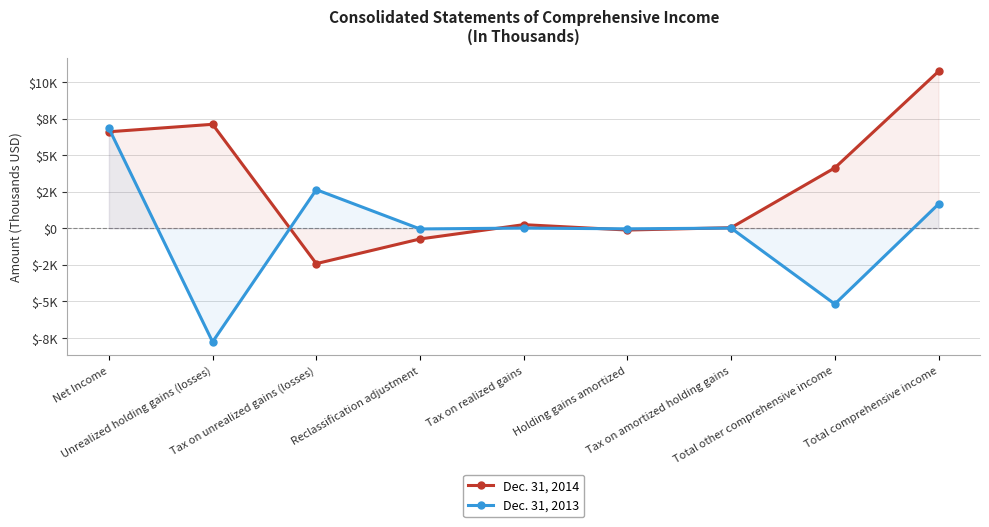

What is the lowest value of the Dec. 31, 2014 series?

-2417